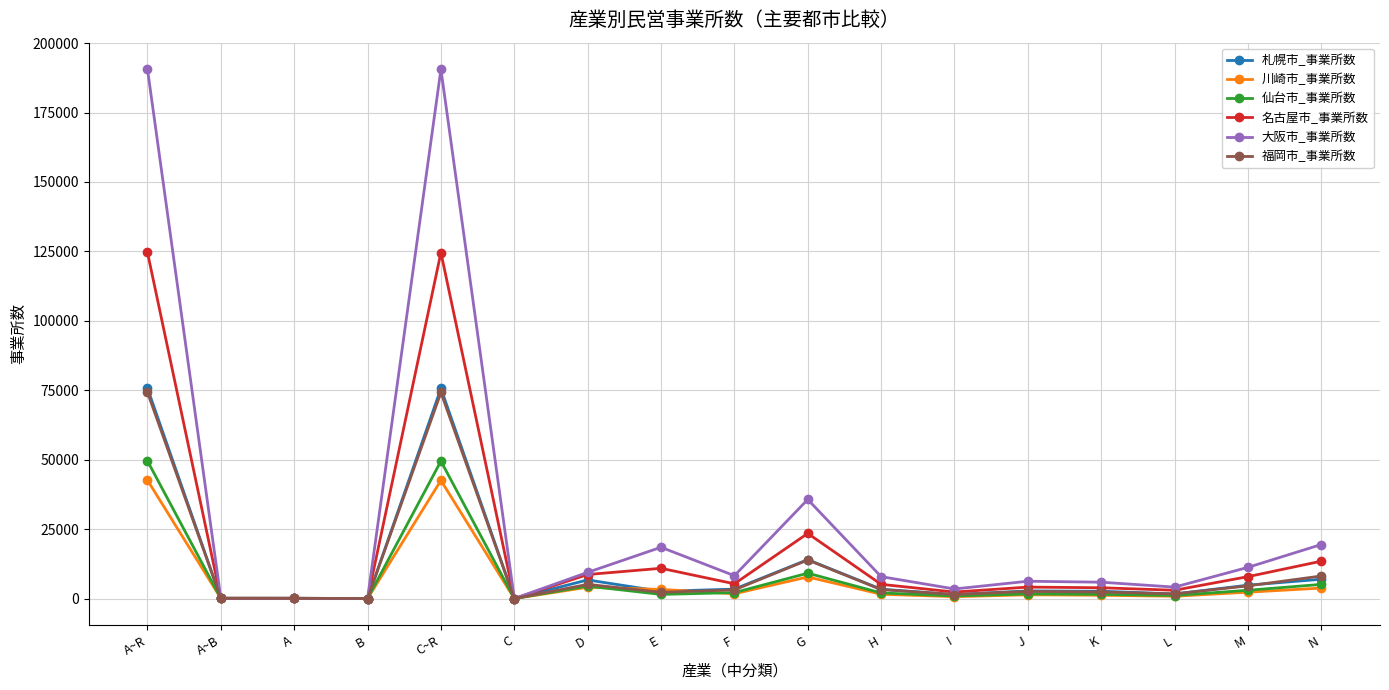

How many lines are shown in the chart?

6